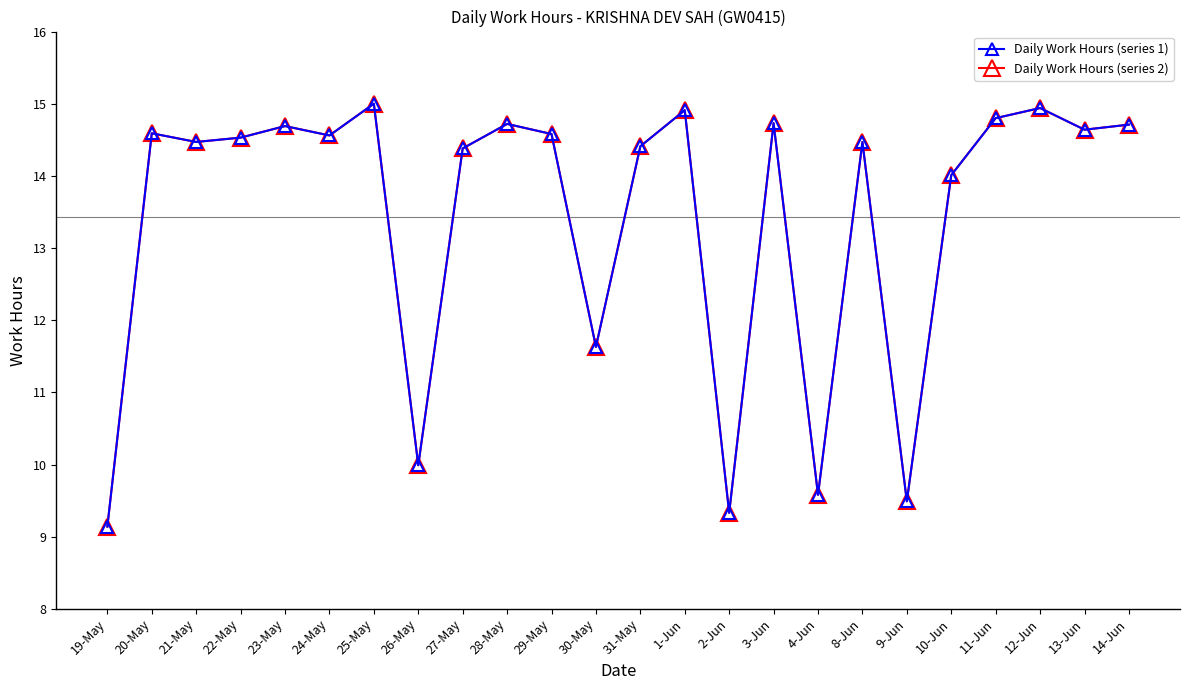

Which series has the widest spread of values?

Daily Work Hours (series 1)